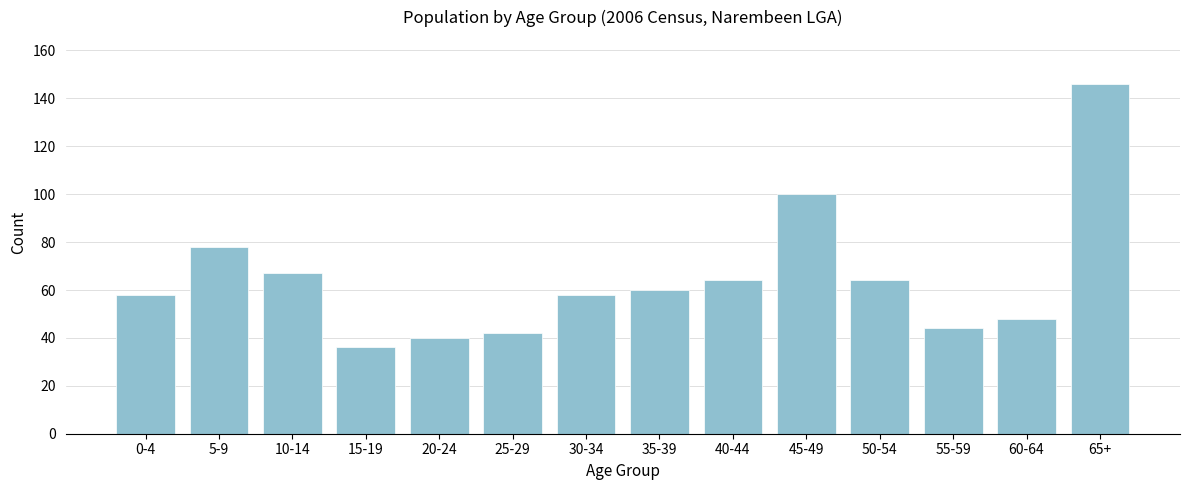

Reading right to left, transcribe all the data shown in this chart.

65+=146	60-64=48	55-59=44	50-54=64	45-49=100	40-44=64	35-39=60	30-34=58	25-29=42	20-24=40	15-19=36	10-14=67	5-9=78	0-4=58